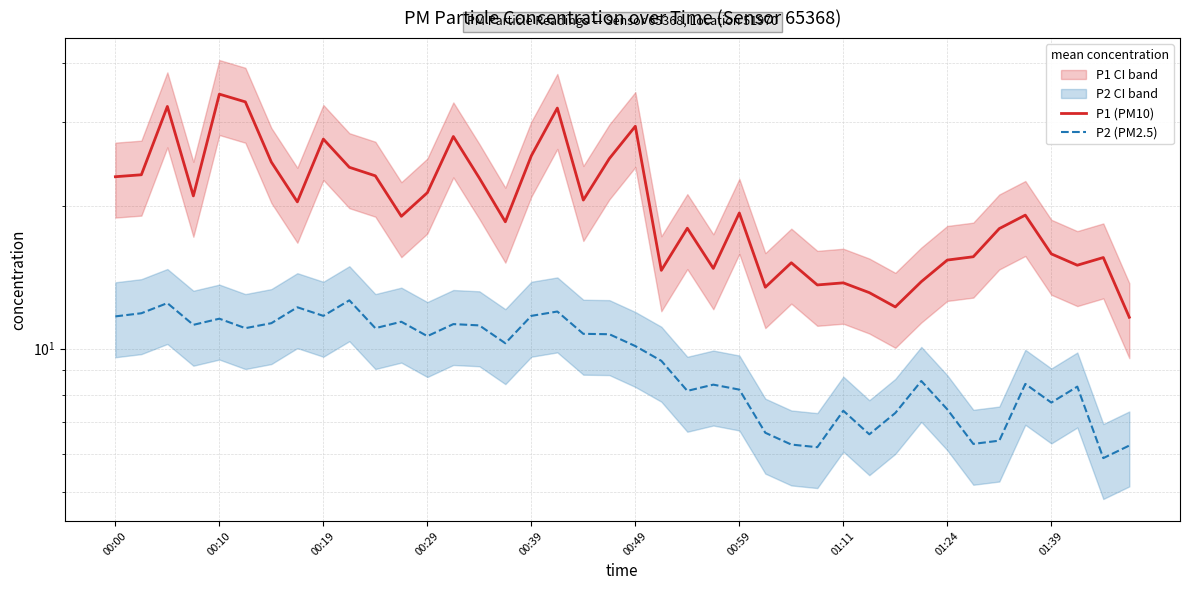

Which has a higher value, 38 or 23?

38